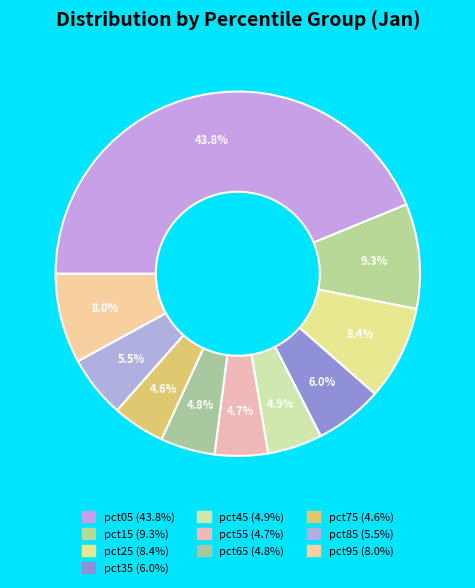

How many segments does this pie chart have?

10